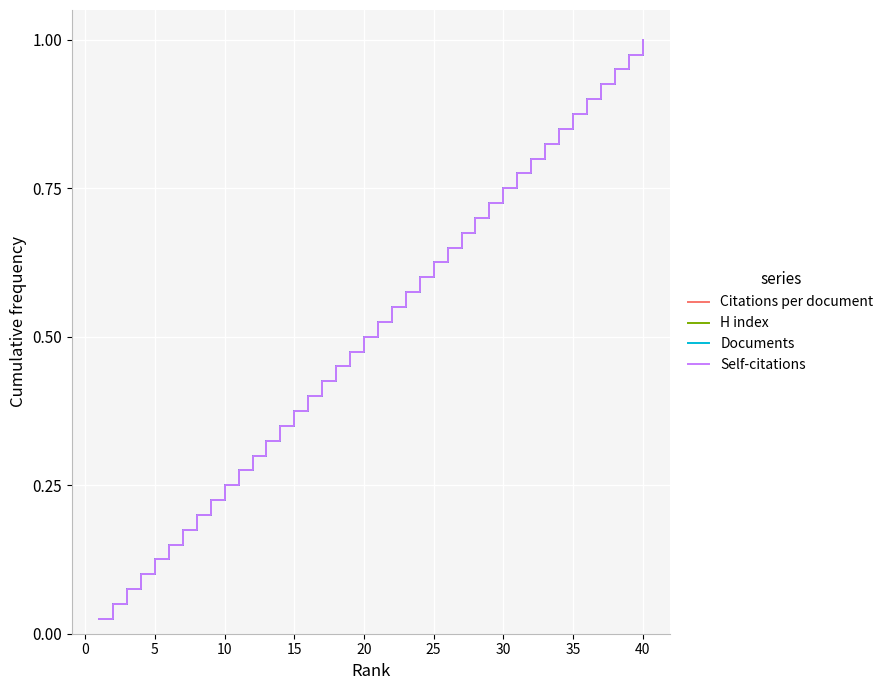

Does the chart have visible grid lines?

Yes